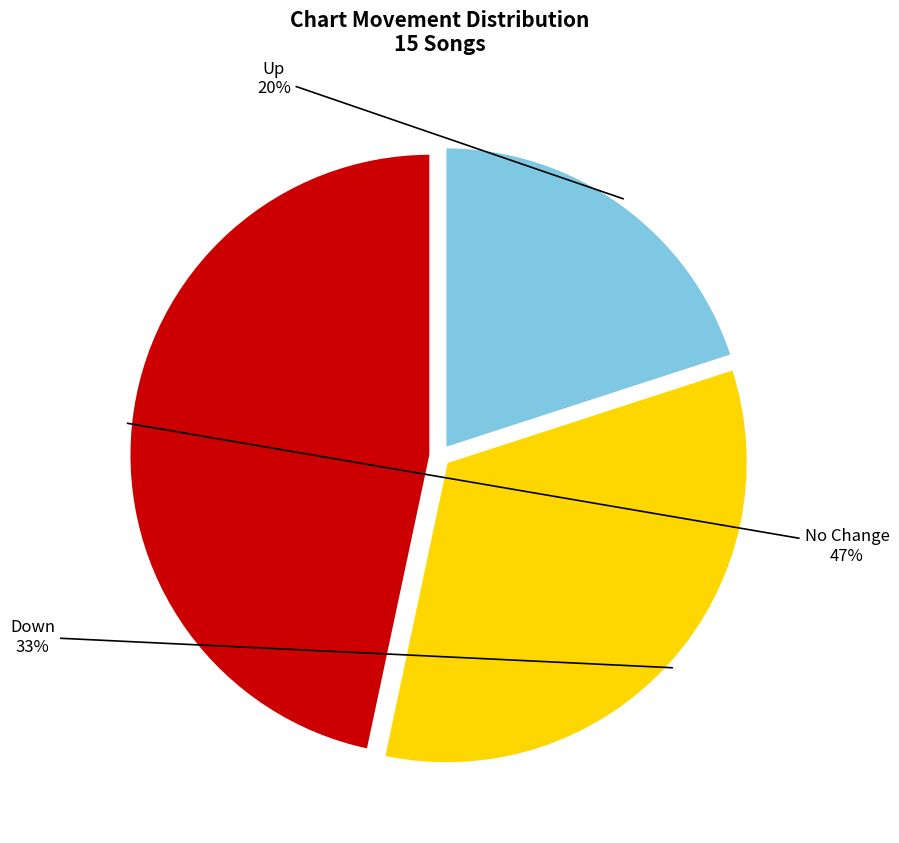

Does any single category account for the majority?

No